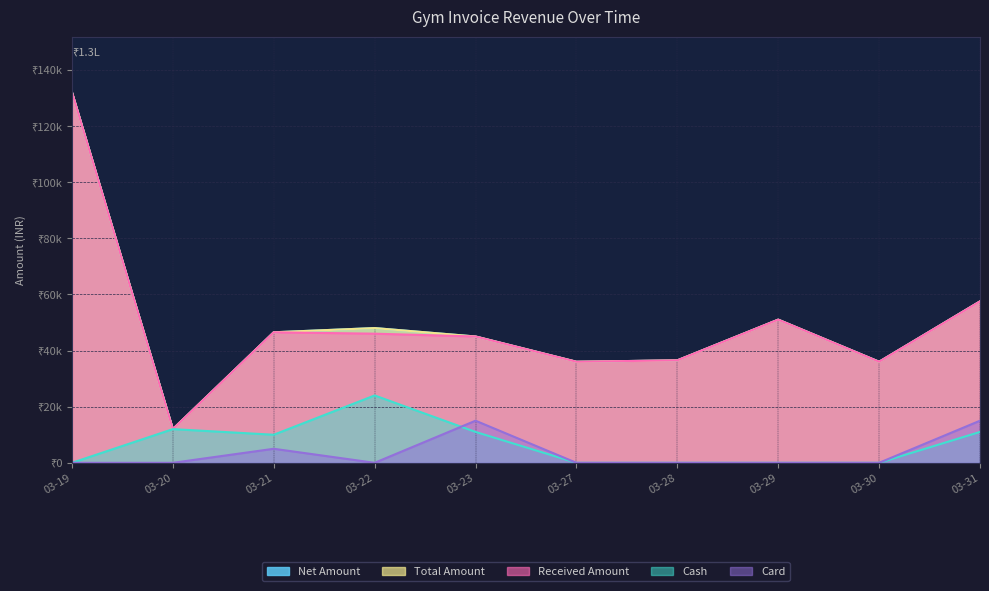

Which series has the largest total across all categories?

Net Amount